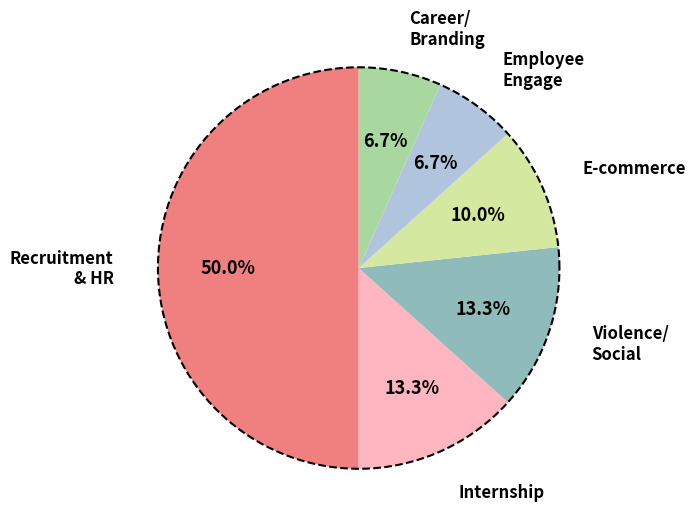

Is it true that 29 is 3% of the pie?

True